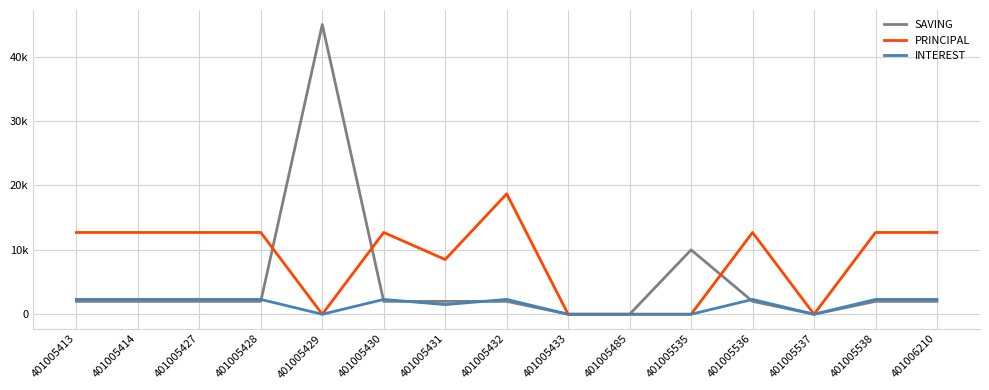

Does the chart have visible grid lines?

Yes